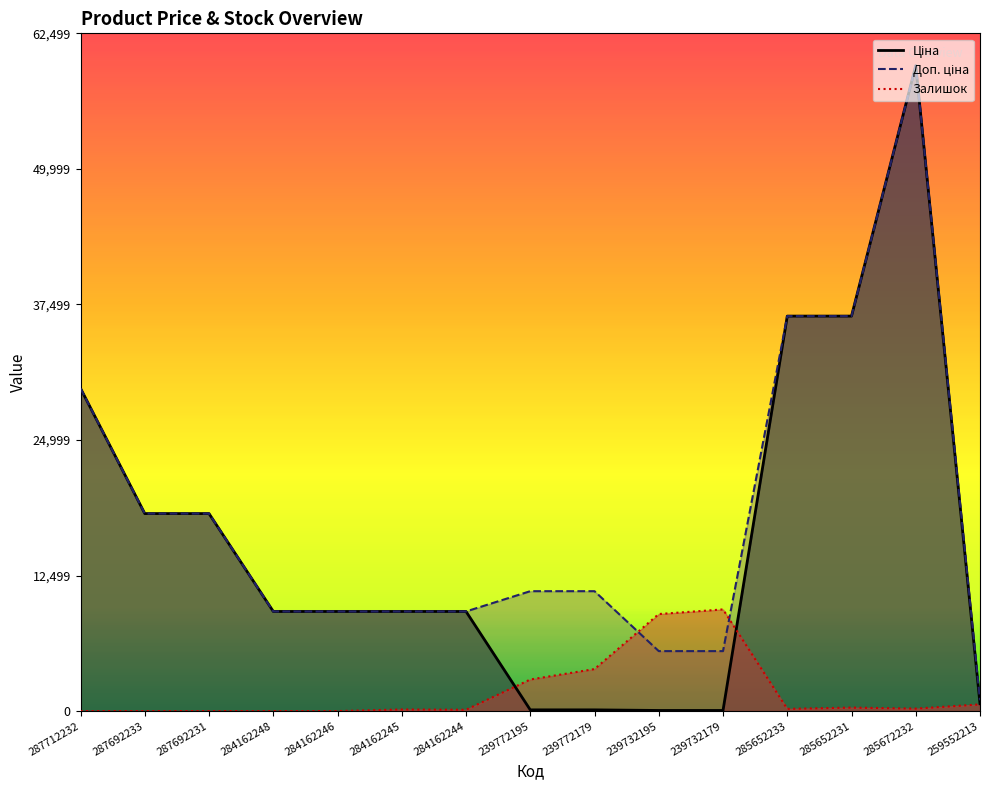

Count the number of data series in this chart.

3